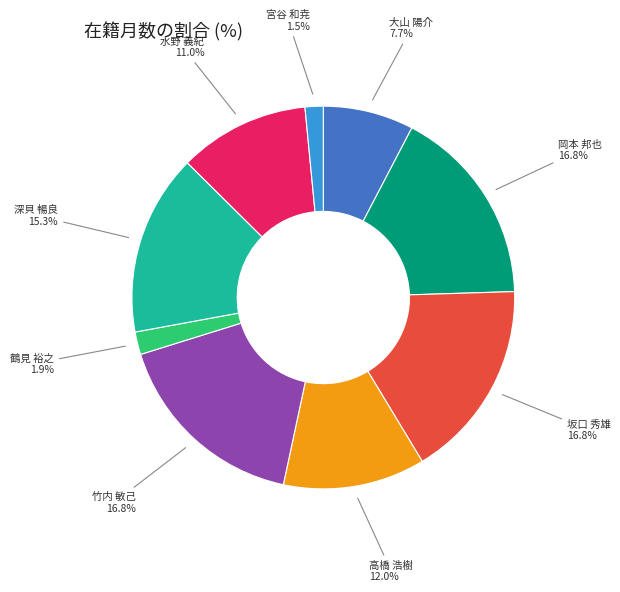

Count the number of slices in the pie.

9